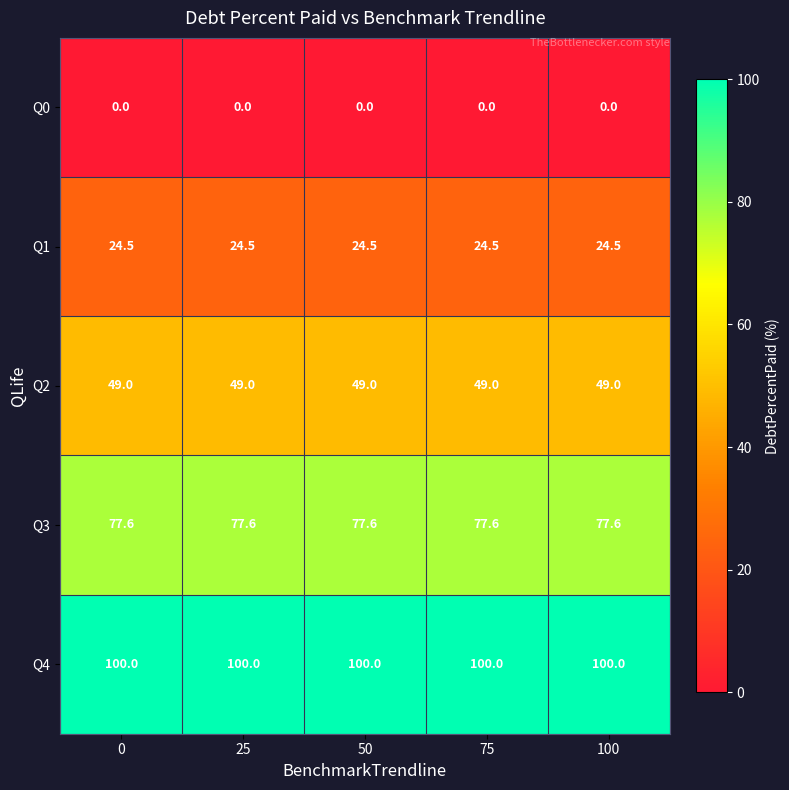

List the series in order of their peak value, highest first.

Q4, Q3, Q2, Q1, Q0